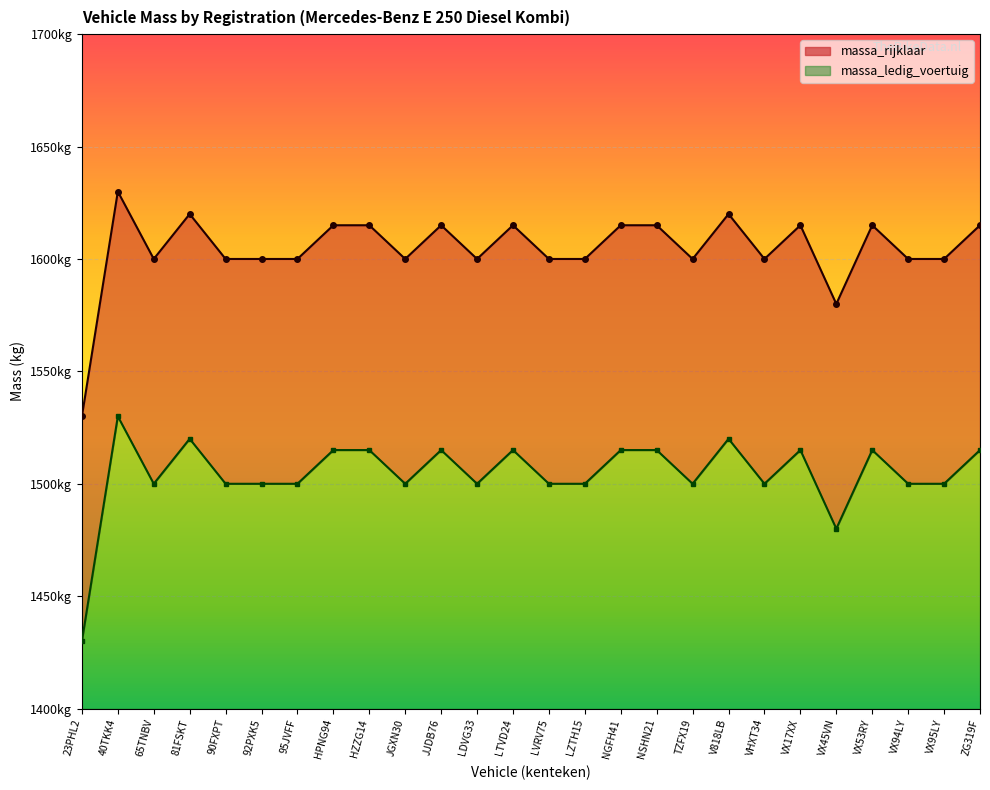

Where is the first local minimum for massa_rijklaar?

65TNBV